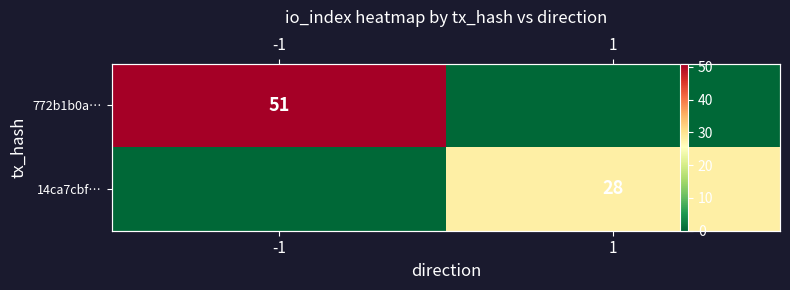

The 772b1b0a… series shows 0 at 1. True or false?

True